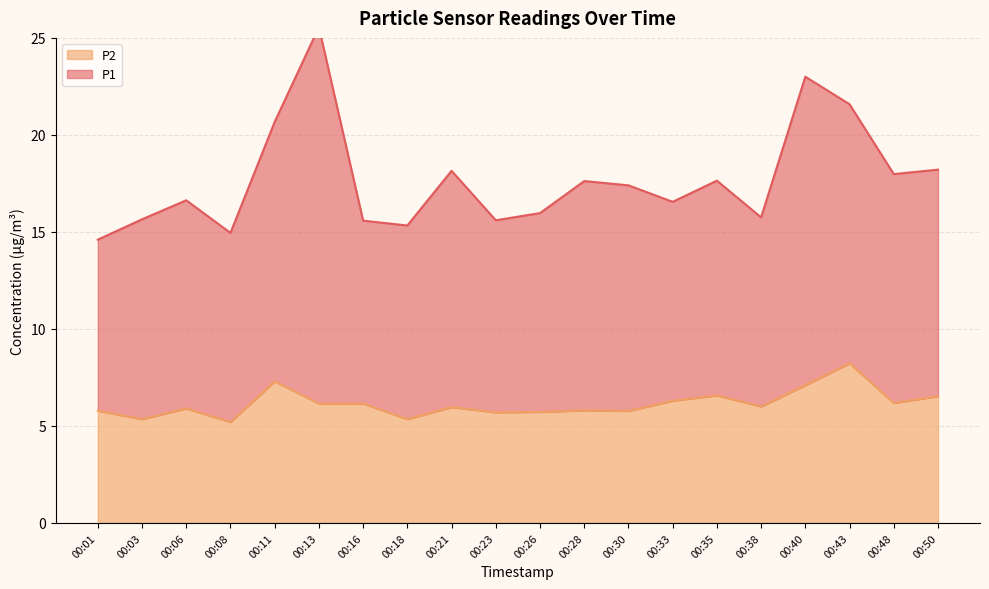

Which has a higher value, 00:11 or 00:50?

00:11